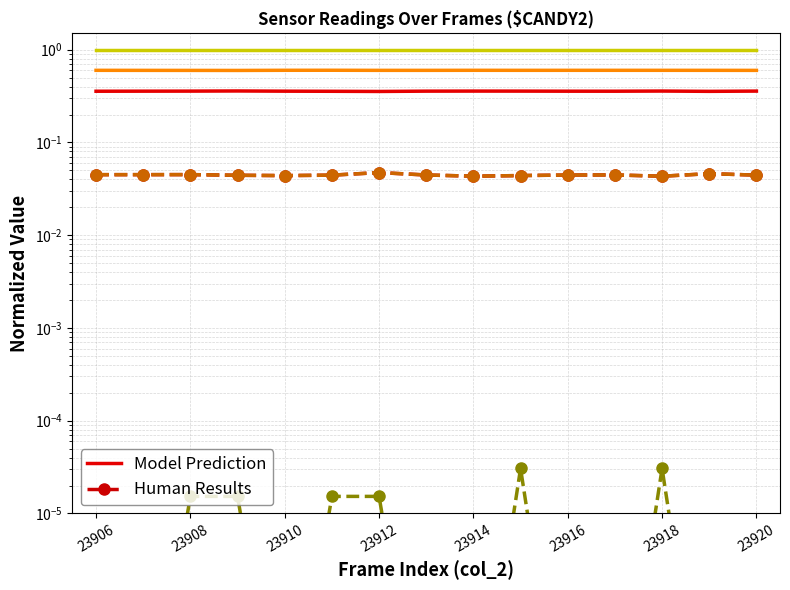

Rank the series by their maximum value, from lowest to highest.

Human Results, Model Prediction